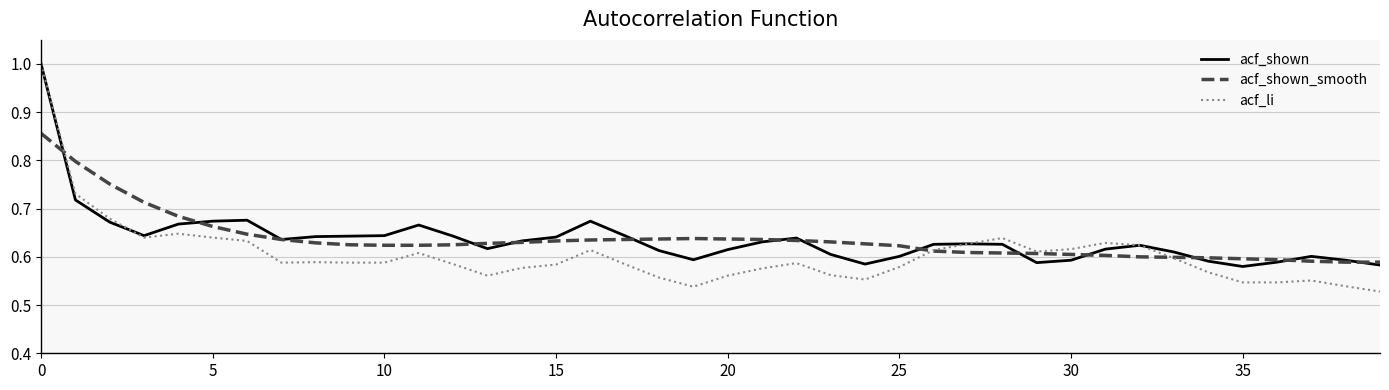

Which series has the largest range (max minus min)?

acf_li